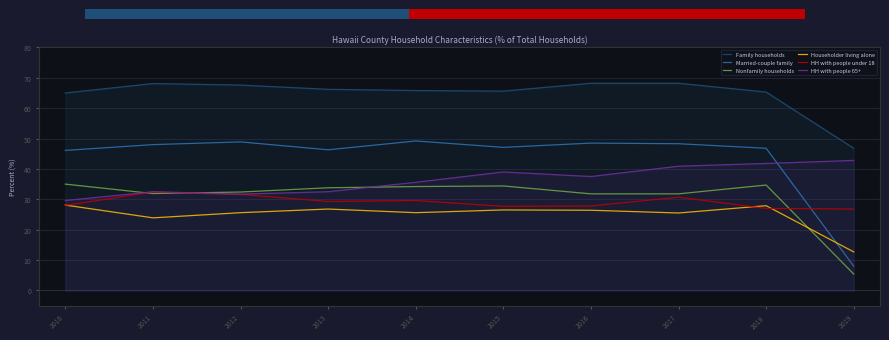

At which label does Householder living alone first exceed 26?

2010